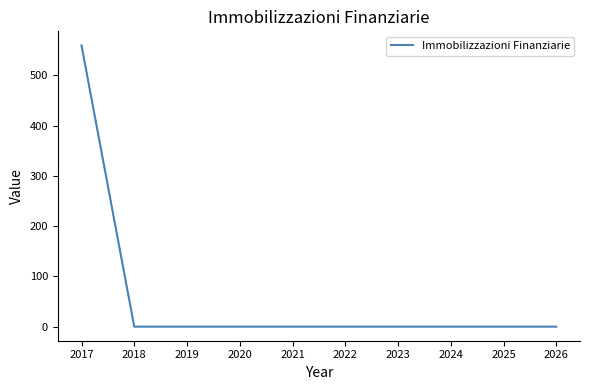

The chart shows a value of 0.0 at 2022. True or false?

True